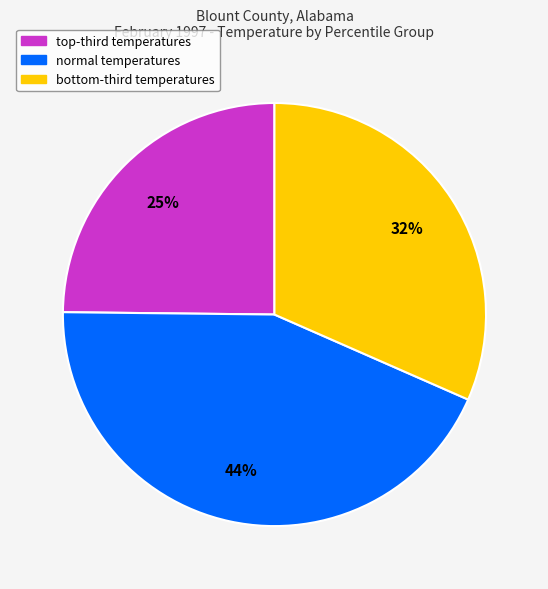

To the nearest percent, what is the difference between the largest and smallest slice percentages?

19%